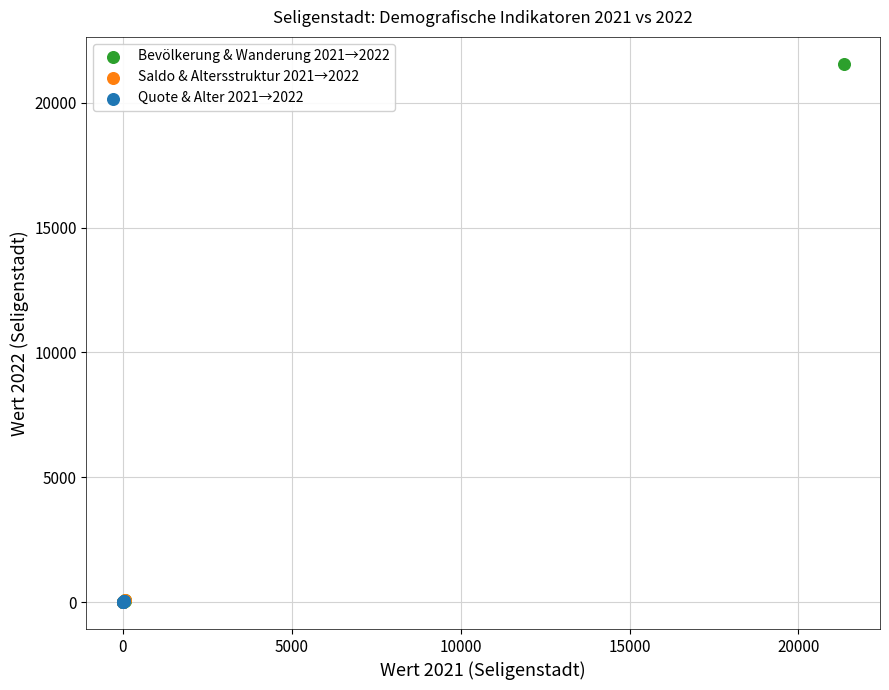

What are all the series names shown in the legend?

Bevölkerung & Wanderung 2021→2022, Saldo & Altersstruktur 2021→2022, Quote & Alter 2021→2022